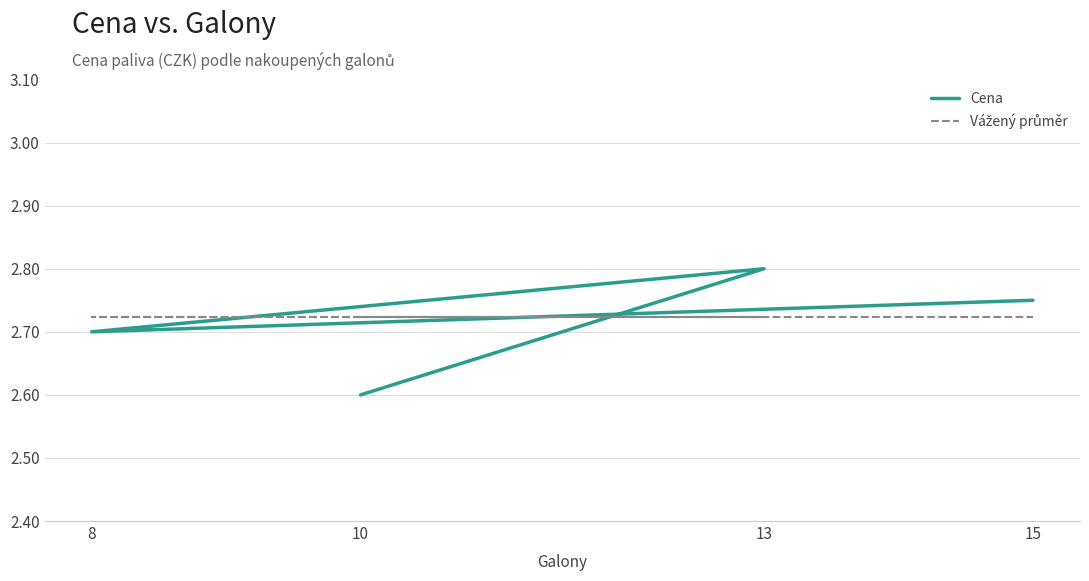

What is the approximate value of Vážený průměr at 13?

2.7